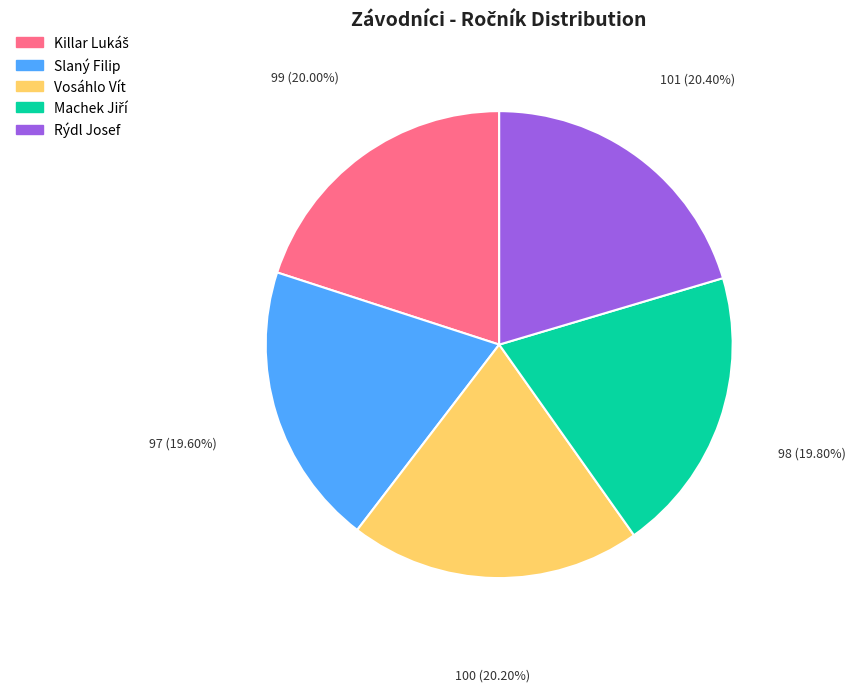

Does any single category account for the majority?

No